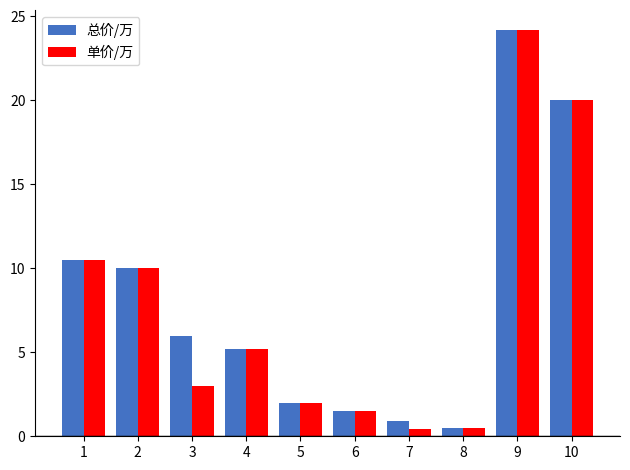

What is the average value of the 总价/万 series?

8.1